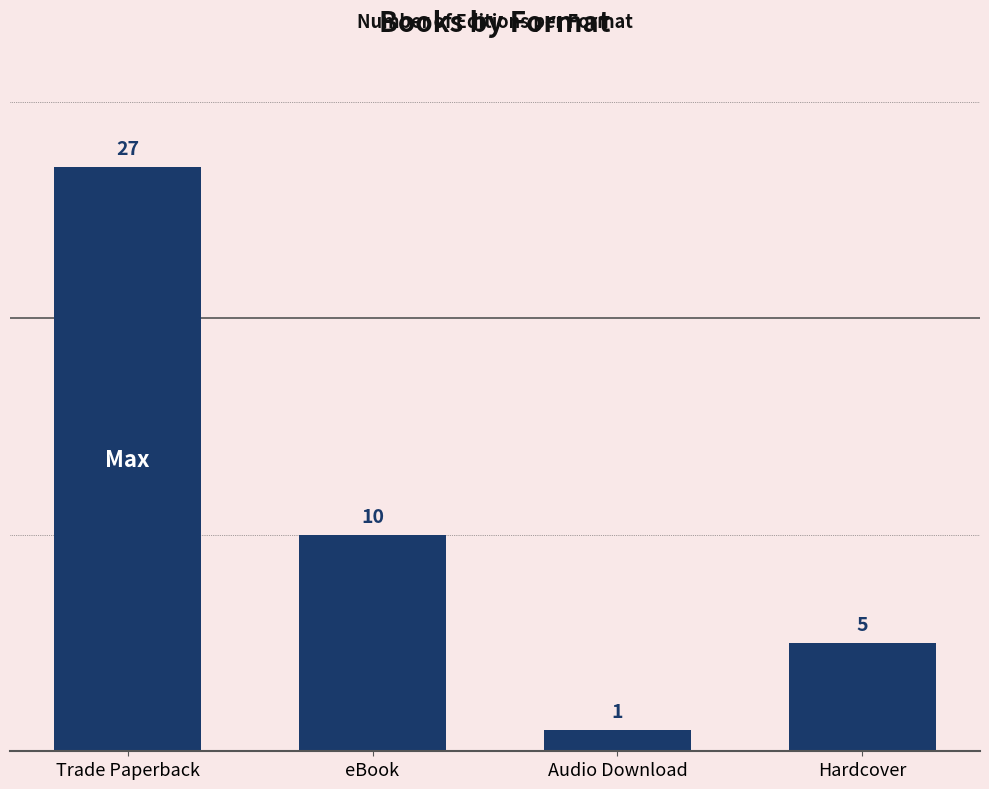

What is the value of the 3rd bar from the left?

1